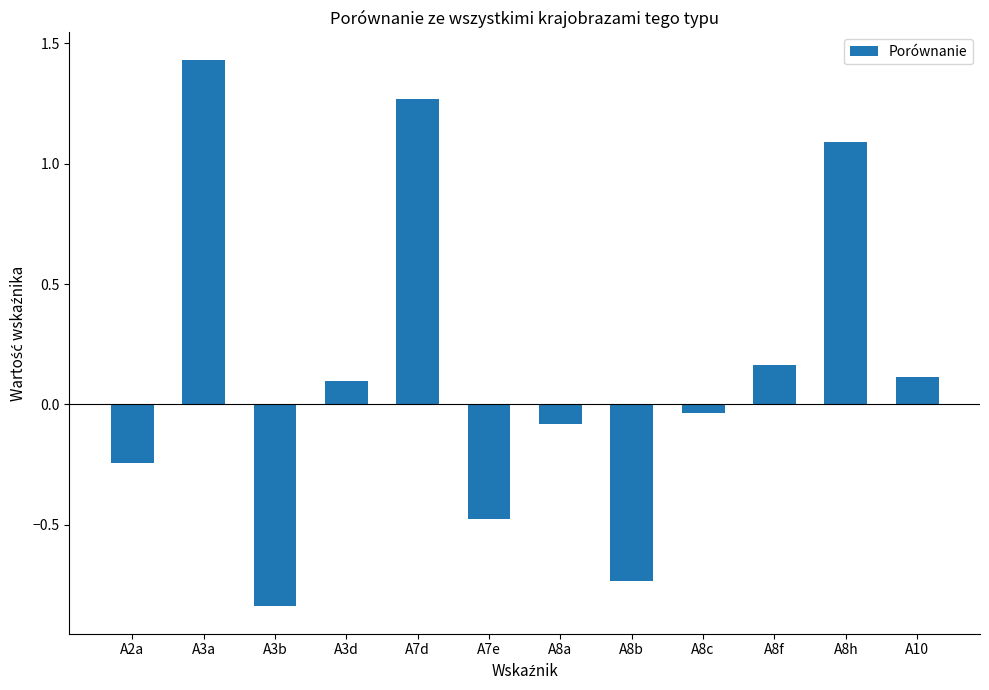

What position from the left is A7d?

5